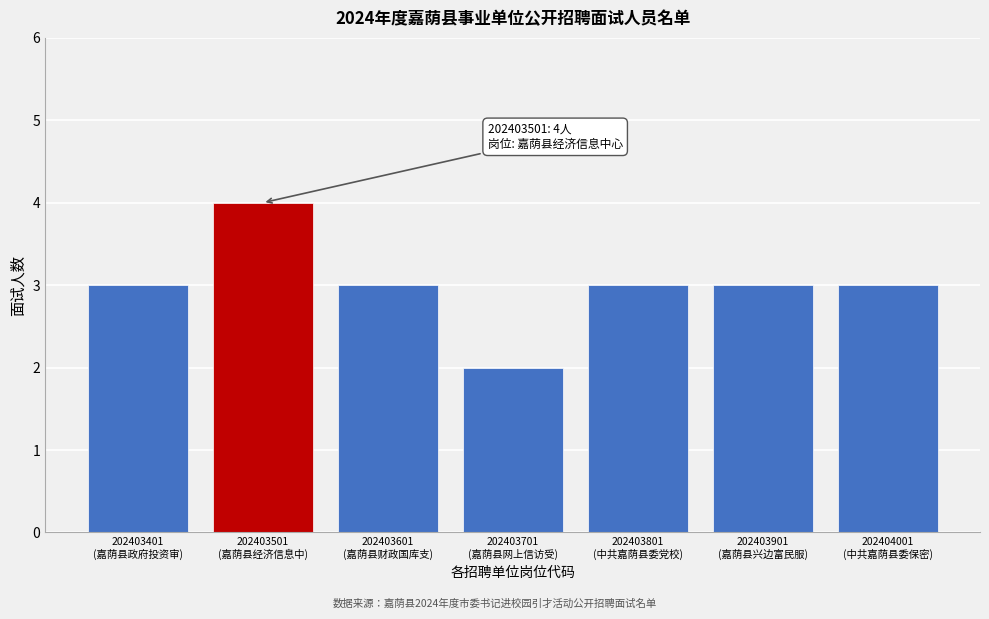

Reading left to right, transcribe all the data shown in this chart.

3	4	3	2	3	3	3